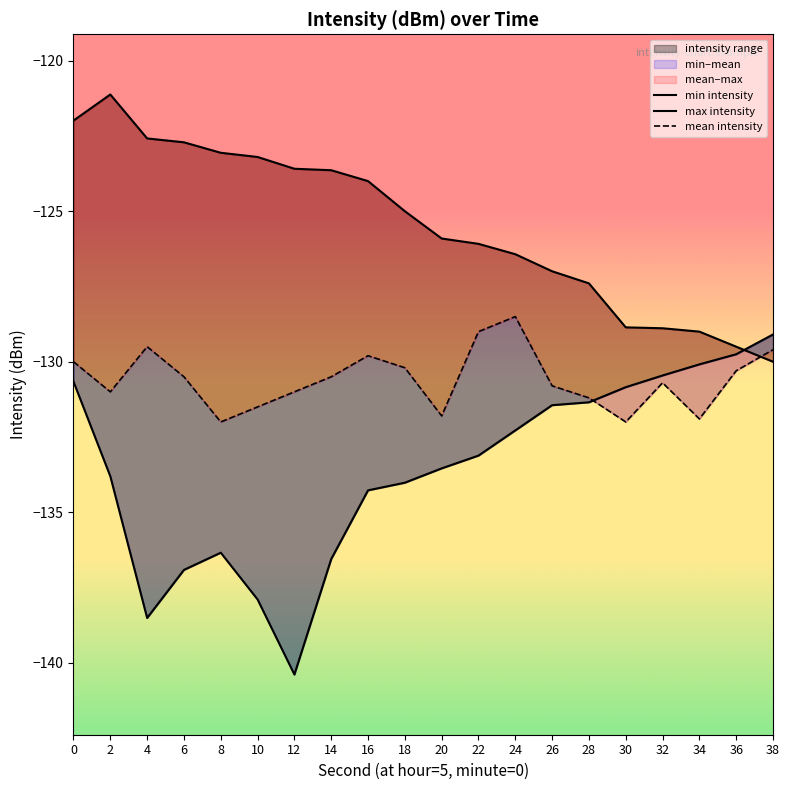

Which series ends up on top after the final intersection of max_intensity and min_intensity?

min_intensity